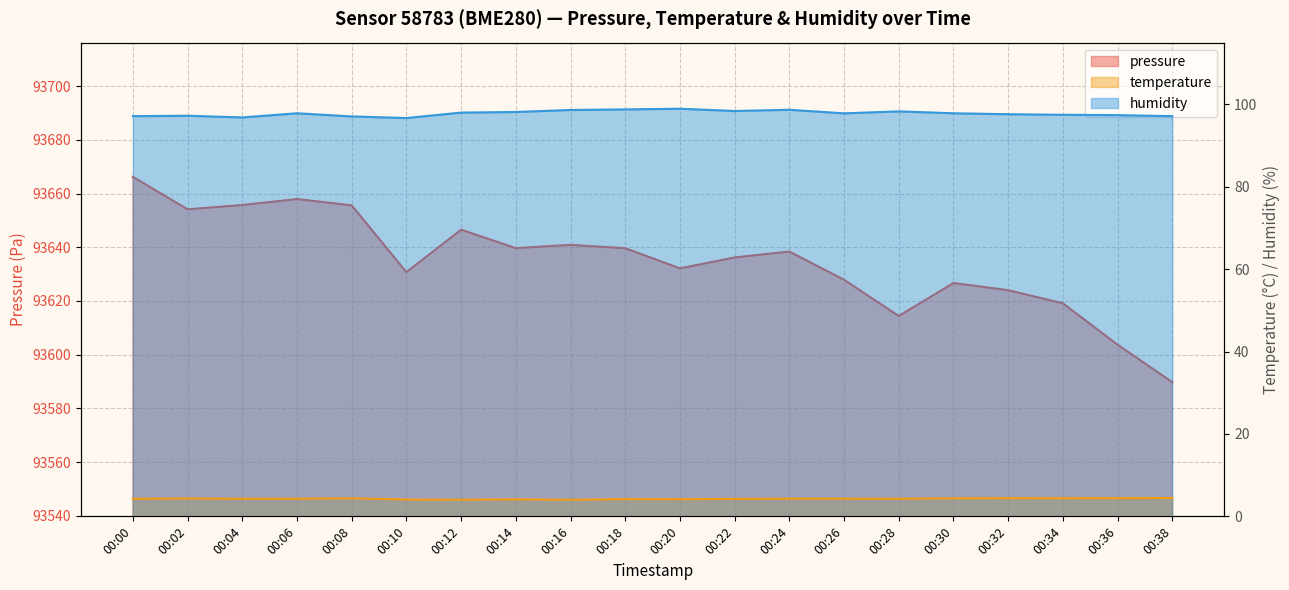

List the labels in order of humidity value, smallest first.

00:10, 00:04, 00:08, 00:00, 00:38, 00:02, 00:36, 00:34, 00:32, 00:26, 00:06, 00:30, 00:12, 00:14, 00:28, 00:22, 00:16, 00:24, 00:18, 00:20